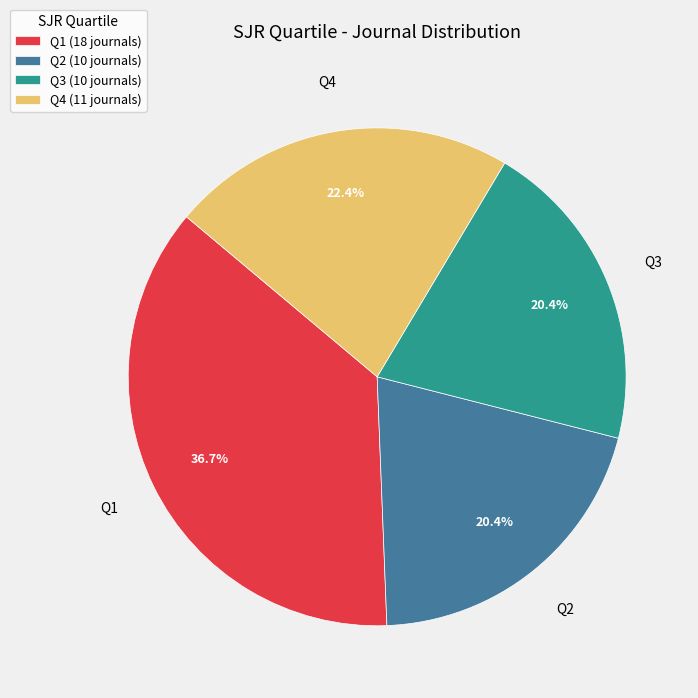

Does Q2 represent more than half of the total?

No